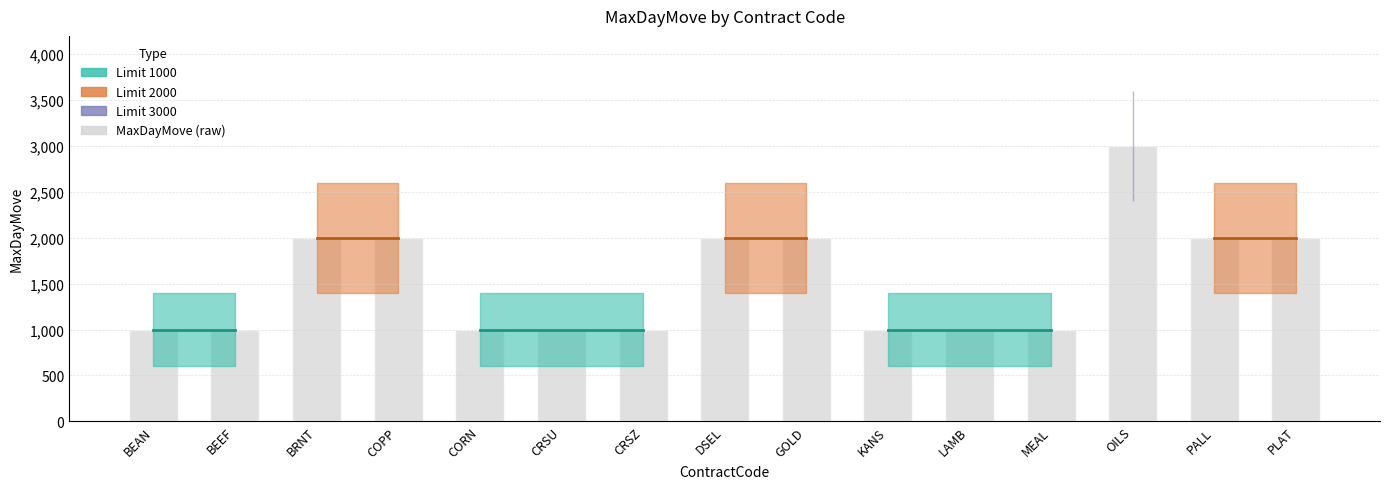

Reading right to left, what are all the values shown in this chart?

2000	2000	3000	1000	1000	1000	2000	2000	1000	1000	1000	2000	2000	1000	1000